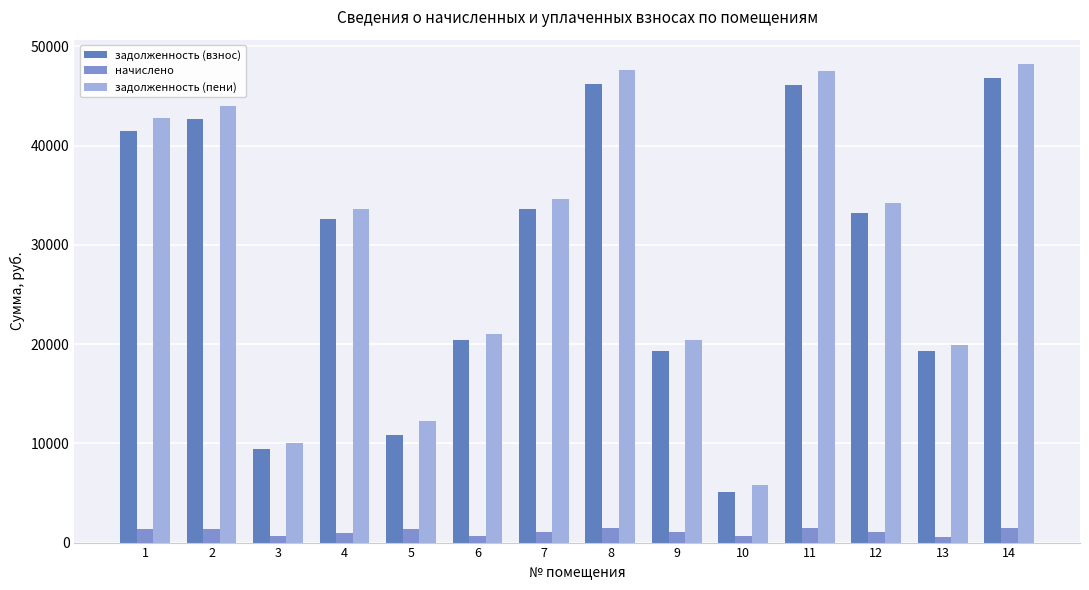

Reading left to right, what are all the values shown in this chart?

задолженность (взнос): 41439.4	42683.2	9436.3	32560.4	10868.8	20374.3	33592.0	46229.4	19346.8	5123.1	46100.4	33205.2	19342.8	46809.5
начислено: 1330.7	1318.7	641.4	1006.0	1356.5	629.5	1037.8	1428.3	1019.9	639.4	1424.3	1025.9	597.6	1446.2
задолженность (пени): 42770.1	44001.9	10077.8	33566.4	12225.3	21003.8	34629.8	47657.7	20366.7	5762.6	47524.7	34231.1	19940.4	48255.7